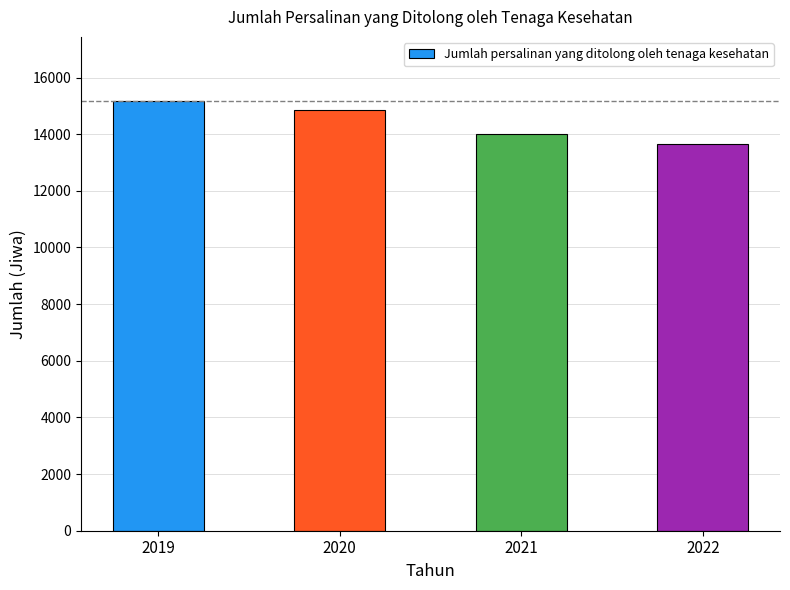

Does the chart contain stacked bars?

No